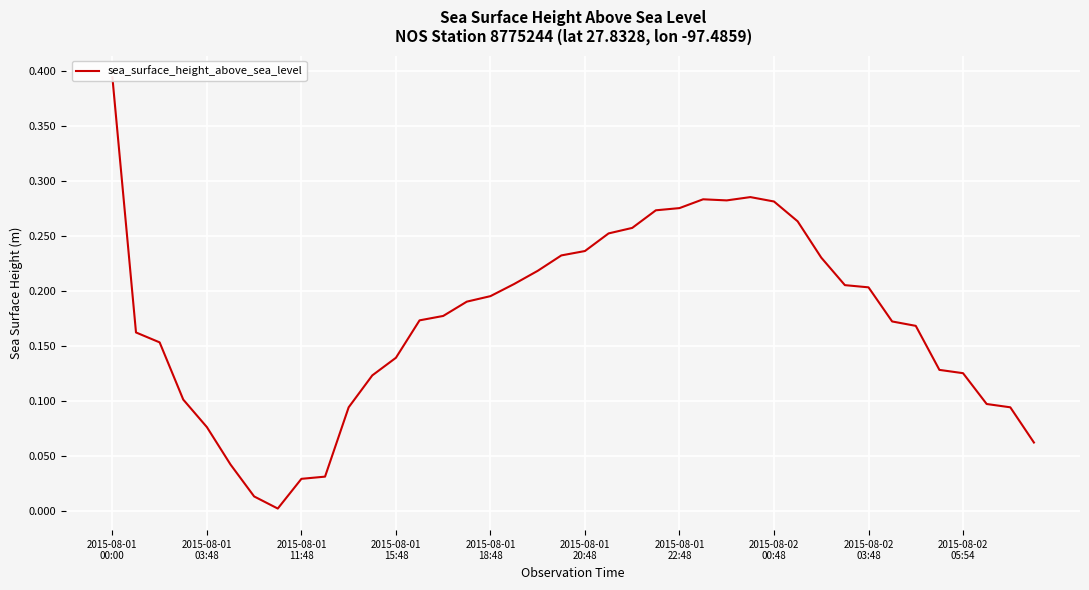

Reading left to right, transcribe all the data shown in this chart.

0.4	0.2	0.2	0.1	0.1	0.0	0.0	0.0	0.0	0.0	0.1	0.1	0.1	0.2	0.2	0.2	0.2	0.2	0.2	0.2	0.2	0.3	0.3	0.3	0.3	0.3	0.3	0.3	0.3	0.3	0.2	0.2	0.2	0.2	0.2	0.1	0.1	0.1	0.1	0.1